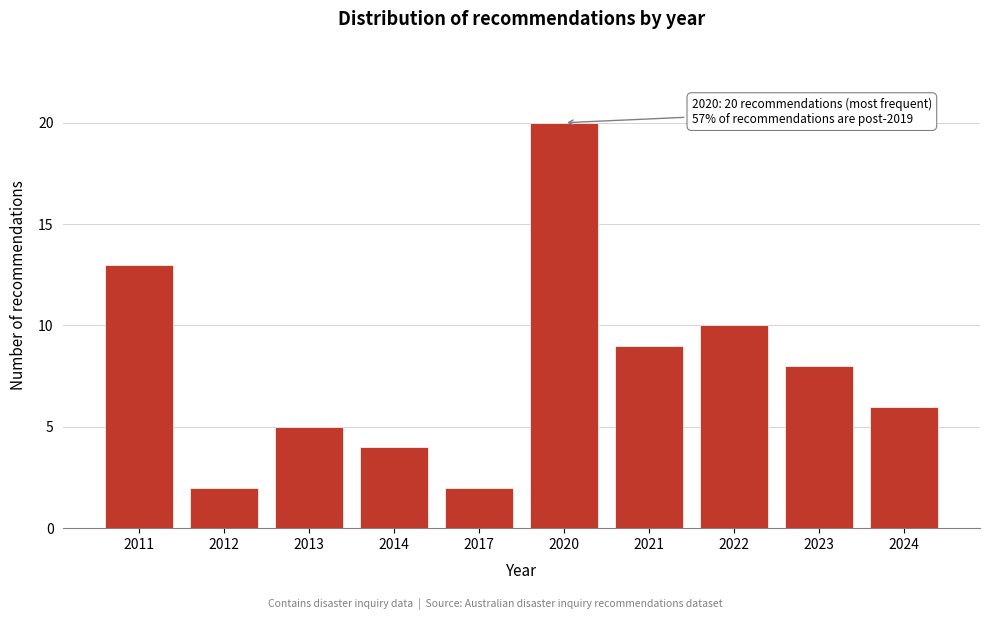

Reading left to right, transcribe all the data shown in this chart.

2011=13	2012=2	2013=5	2014=4	2017=2	2020=20	2021=9	2022=10	2023=8	2024=6